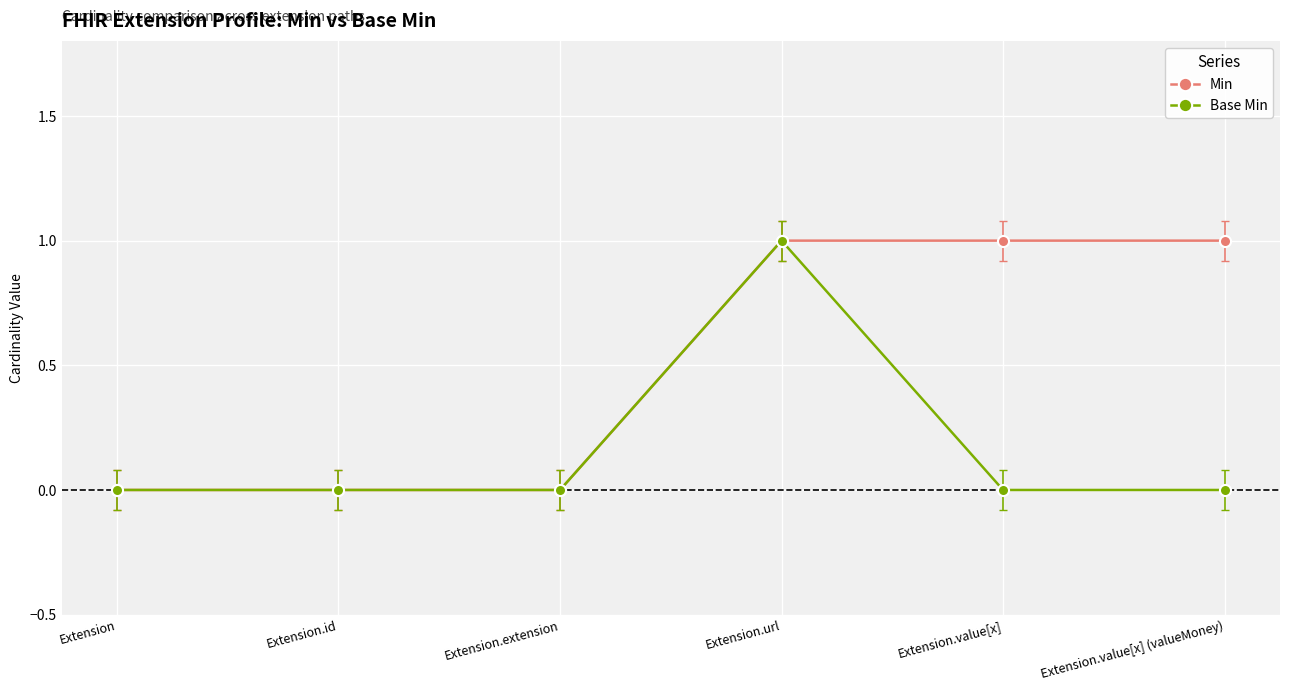

Reading left to right, list all the values displayed in this chart.

Min: 0	0	0	1	1	1
Base Min: 0	0	0	1	0	0